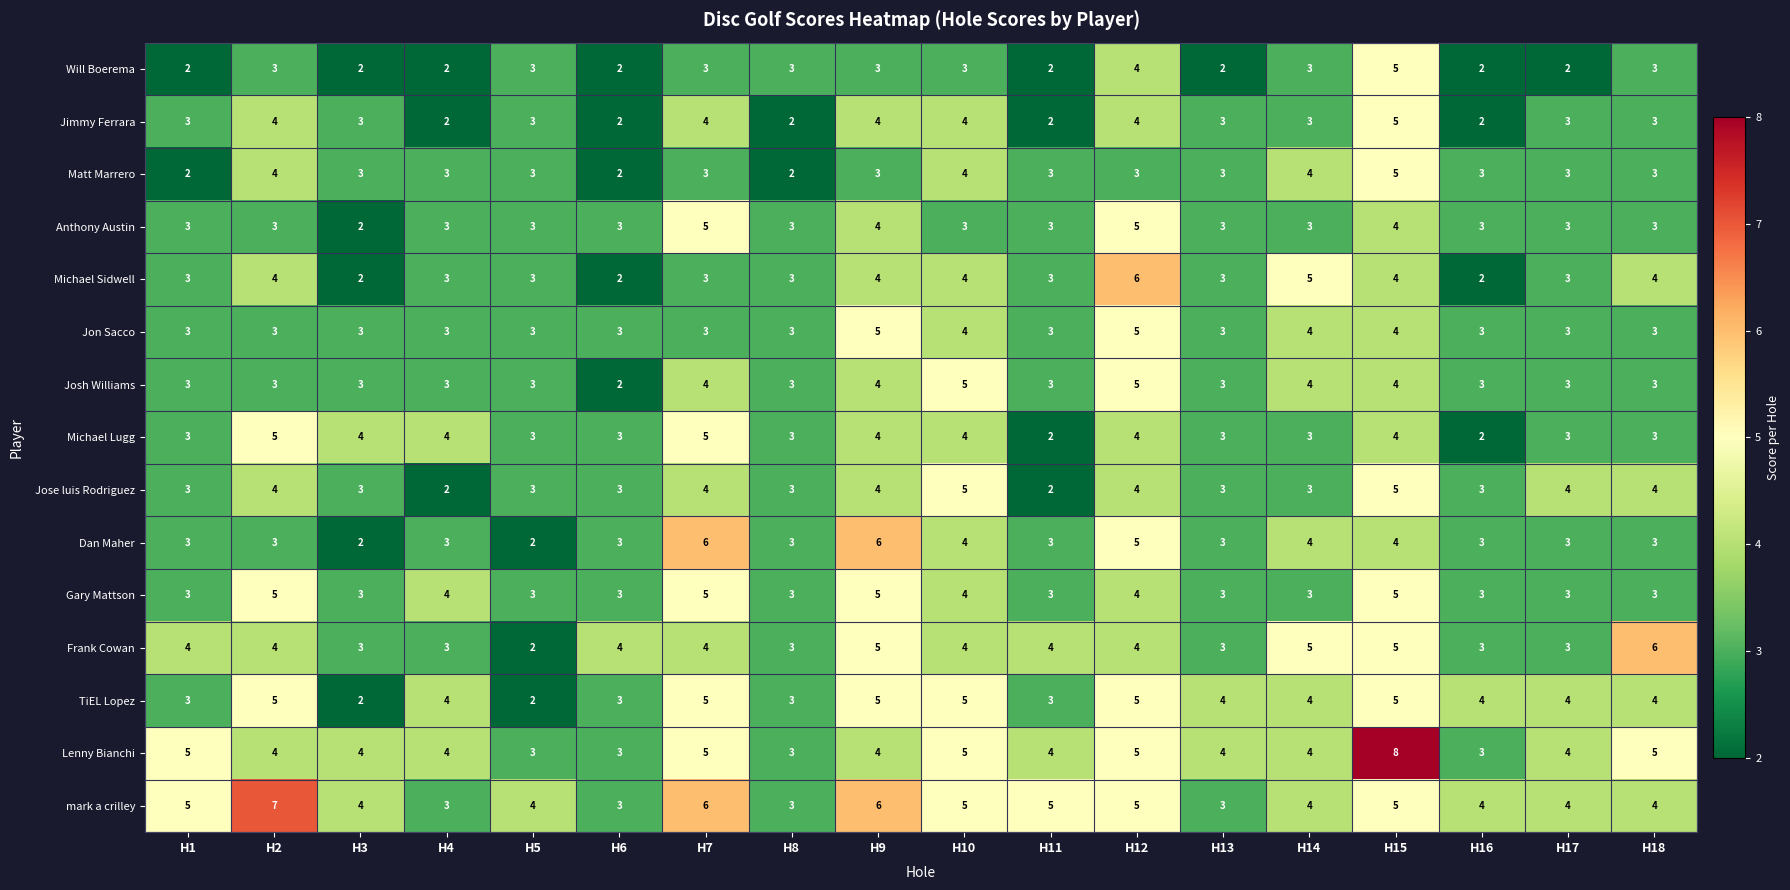

What is the difference between the second highest and second lowest values in the Michael Lugg series?

3